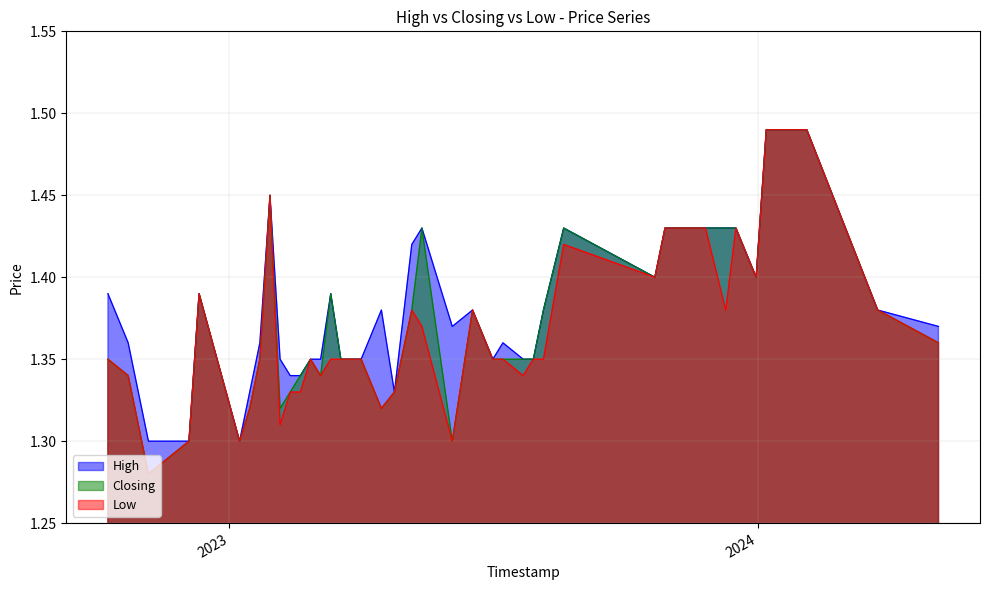

Reading right to left, transcribe all the data shown in this chart.

High: 09/10/2022=1.4	23/10/2022=1.4	06/11/2022=1.3	04/12/2022=1.3	11/12/2022=1.4	08/01/2023=1.3	15/01/2023=1.3	22/01/2023=1.4	29/01/2023=1.4	05/02/2023=1.4	12/02/2023=1.3	19/02/2023=1.3	26/02/2023=1.4	05/03/2023=1.4	12/03/2023=1.4	19/03/2023=1.4	02/04/2023=1.4	16/04/2023=1.4	25/04/2023=1.3	07/05/2023=1.4	14/05/2023=1.4	04/06/2023=1.4	18/06/2023=1.4	02/07/2023=1.4	09/07/2023=1.4	23/07/2023=1.4	30/07/2023=1.4	06/08/2023=1.4	20/08/2023=1.4	22/10/2023=1.4	29/10/2023=1.4	26/11/2023=1.4	10/12/2023=1.4	17/12/2023=1.4	31/12/2023=1.4	07/01/2024=1.5	21/01/2024=1.5	04/02/2024=1.5	24/03/2024=1.4	05/05/2024=1.4
Closing: 09/10/2022=1.4	23/10/2022=1.3	06/11/2022=1.3	04/12/2022=1.3	11/12/2022=1.4	08/01/2023=1.3	15/01/2023=1.3	22/01/2023=1.4	29/01/2023=1.4	05/02/2023=1.3	12/02/2023=1.3	19/02/2023=1.3	26/02/2023=1.4	05/03/2023=1.3	12/03/2023=1.4	19/03/2023=1.4	02/04/2023=1.4	16/04/2023=1.3	25/04/2023=1.3	07/05/2023=1.4	14/05/2023=1.4	04/06/2023=1.3	18/06/2023=1.4	02/07/2023=1.4	09/07/2023=1.4	23/07/2023=1.4	30/07/2023=1.4	06/08/2023=1.4	20/08/2023=1.4	22/10/2023=1.4	29/10/2023=1.4	26/11/2023=1.4	10/12/2023=1.4	17/12/2023=1.4	31/12/2023=1.4	07/01/2024=1.5	21/01/2024=1.5	04/02/2024=1.5	24/03/2024=1.4	05/05/2024=1.4
Low: 09/10/2022=1.4	23/10/2022=1.3	06/11/2022=1.3	04/12/2022=1.3	11/12/2022=1.4	08/01/2023=1.3	15/01/2023=1.3	22/01/2023=1.4	29/01/2023=1.4	05/02/2023=1.3	12/02/2023=1.3	19/02/2023=1.3	26/02/2023=1.4	05/03/2023=1.3	12/03/2023=1.4	19/03/2023=1.4	02/04/2023=1.4	16/04/2023=1.3	25/04/2023=1.3	07/05/2023=1.4	14/05/2023=1.4	04/06/2023=1.3	18/06/2023=1.4	02/07/2023=1.4	09/07/2023=1.4	23/07/2023=1.3	30/07/2023=1.4	06/08/2023=1.4	20/08/2023=1.4	22/10/2023=1.4	29/10/2023=1.4	26/11/2023=1.4	10/12/2023=1.4	17/12/2023=1.4	31/12/2023=1.4	07/01/2024=1.5	21/01/2024=1.5	04/02/2024=1.5	24/03/2024=1.4	05/05/2024=1.4